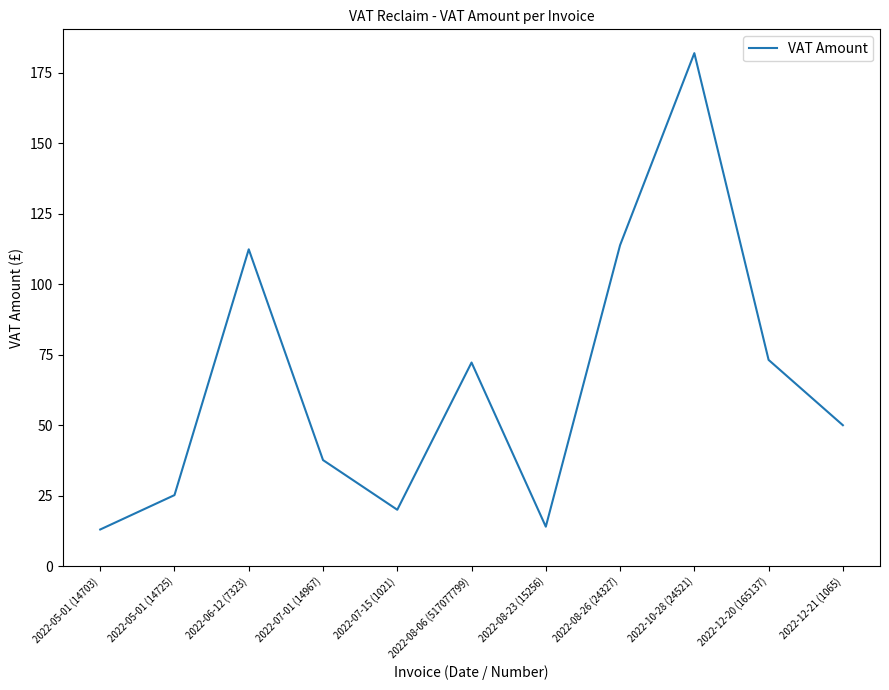

Which category has the highest value across all series?

2022-10-28 (24521)